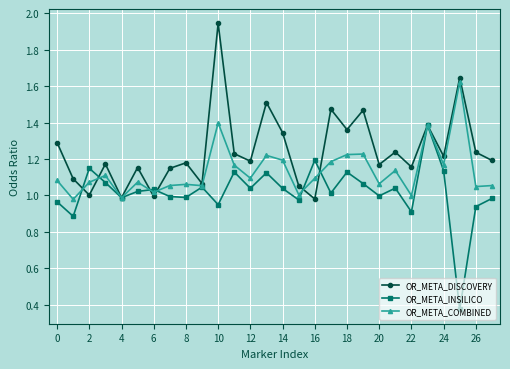

Which series has the largest total across all categories?

OR_META_DISCOVERY